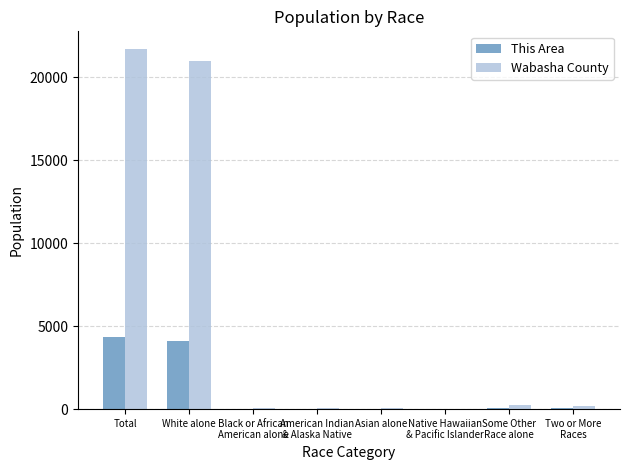

What is the highest value of the Wabasha County series?

21676